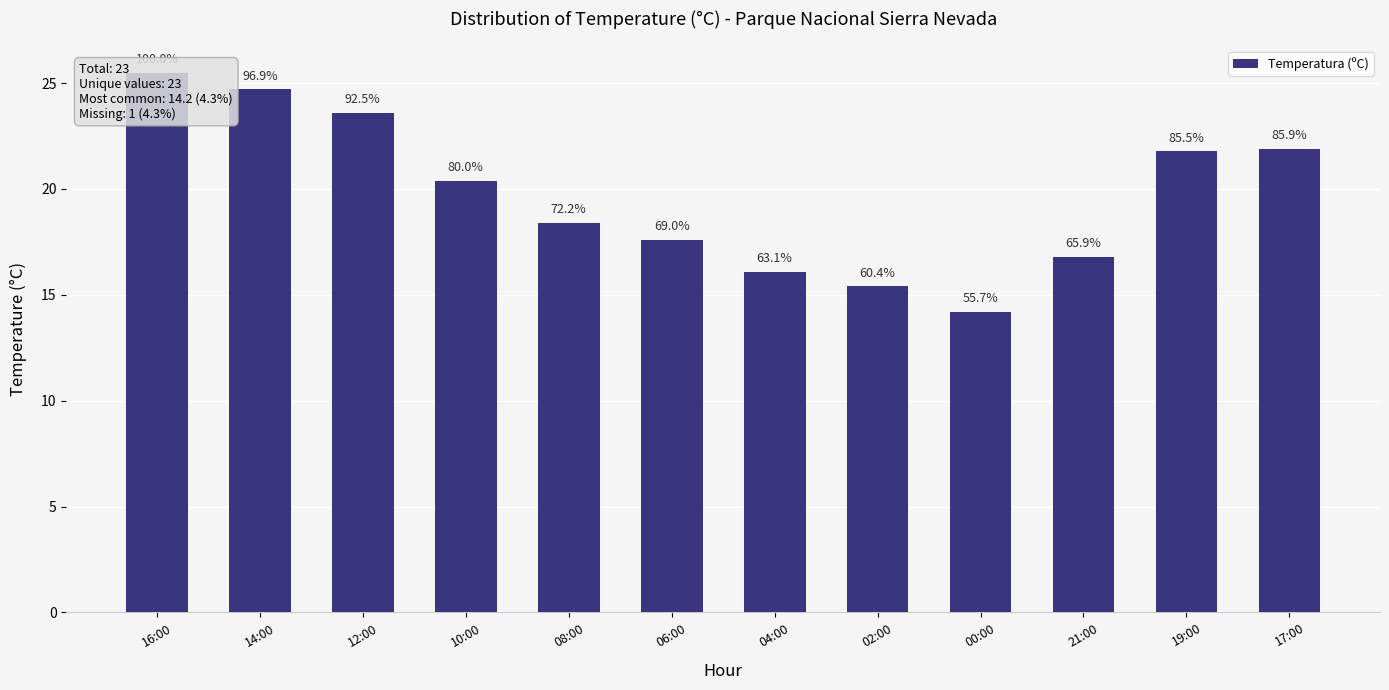

What position from the right is 14:00?

11